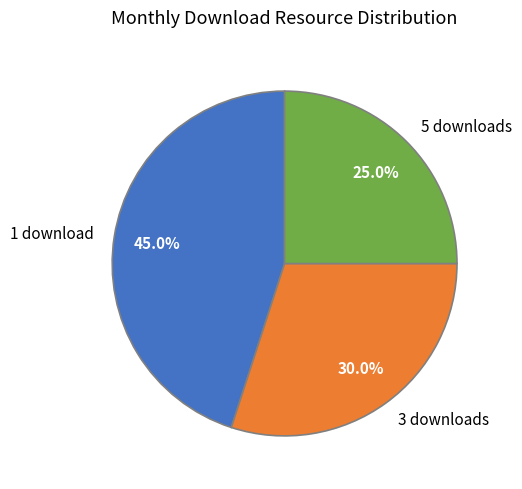

Does 3 downloads represent more than half of the total?

No